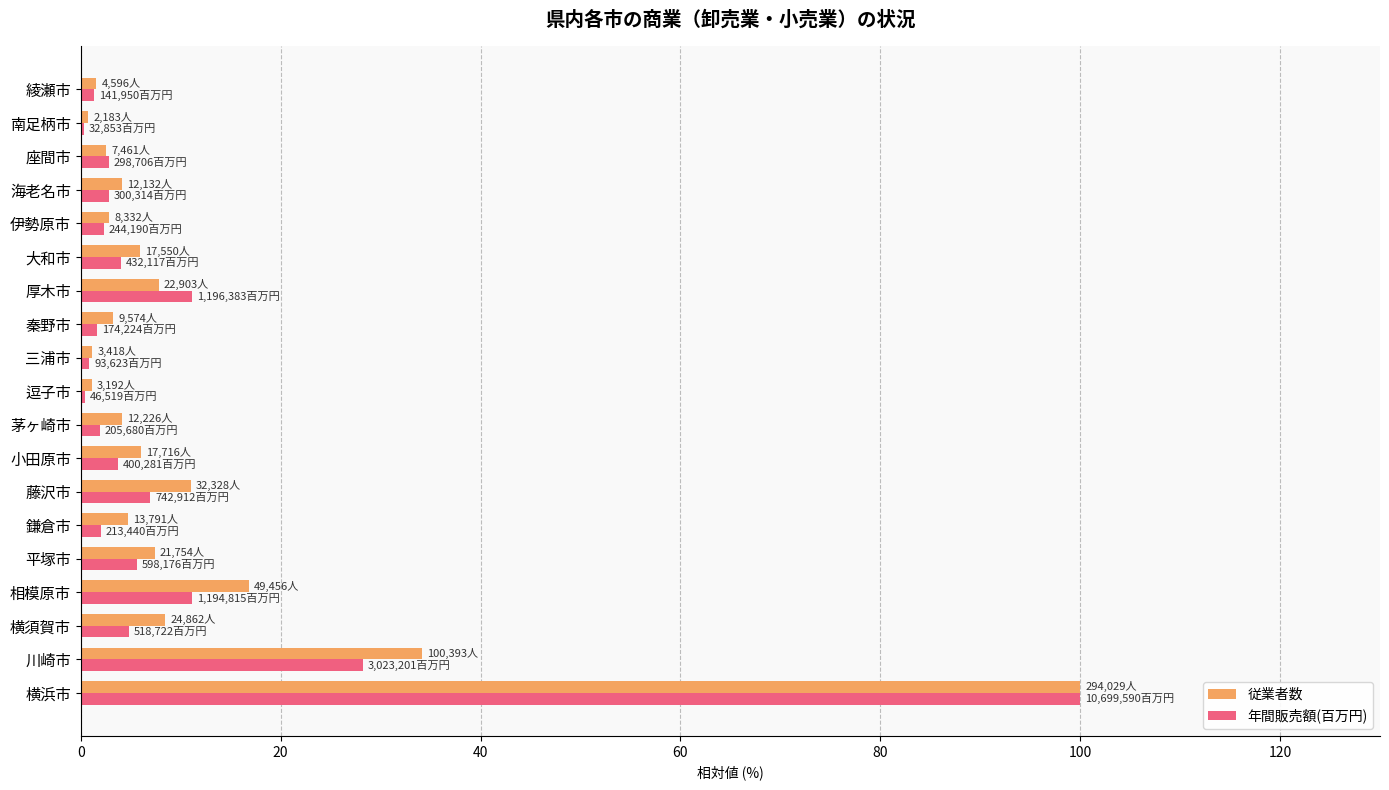

What is the sum of the 年間販売額(百万円) values at 大和市 and 相模原市?

15.2